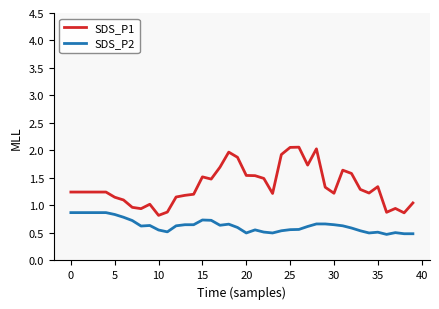

Which series has the largest total across all categories?

SDS_P1